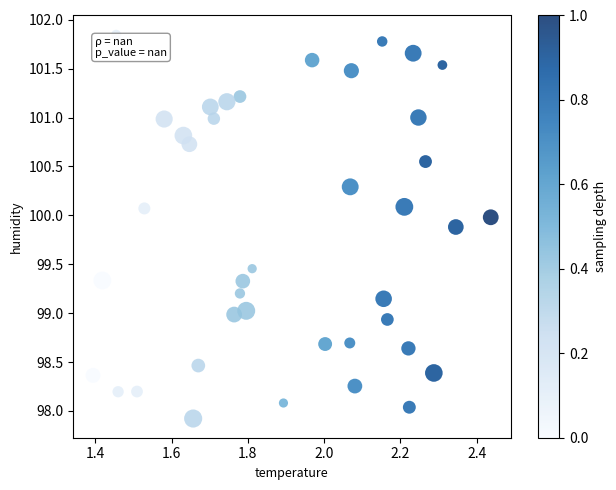

What is the range of X values (max minus min)?

1.0